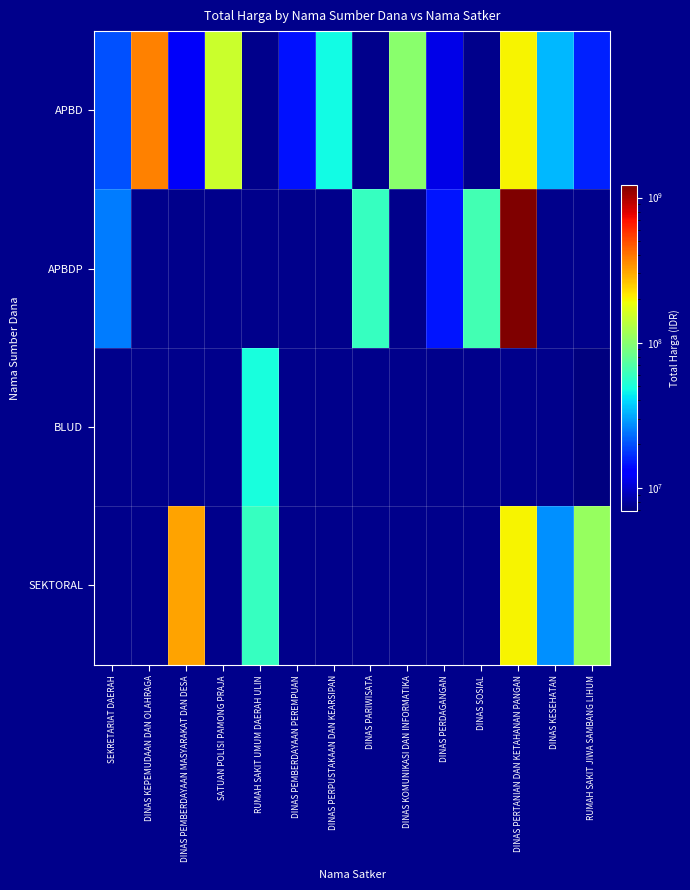

At how many categories does at least one series exceed 394999985?

1